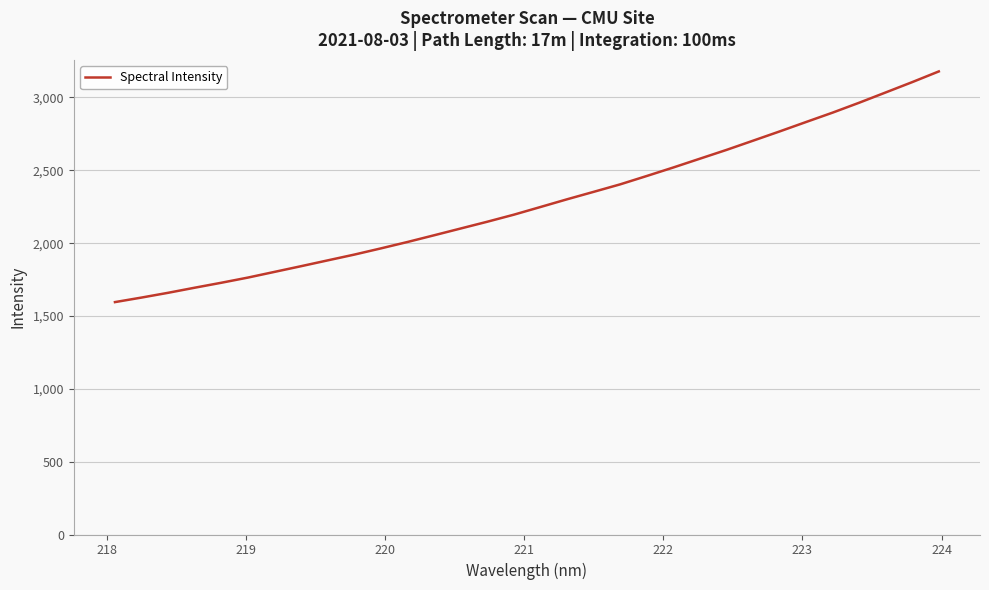

What is the smallest value displayed?

1595.4